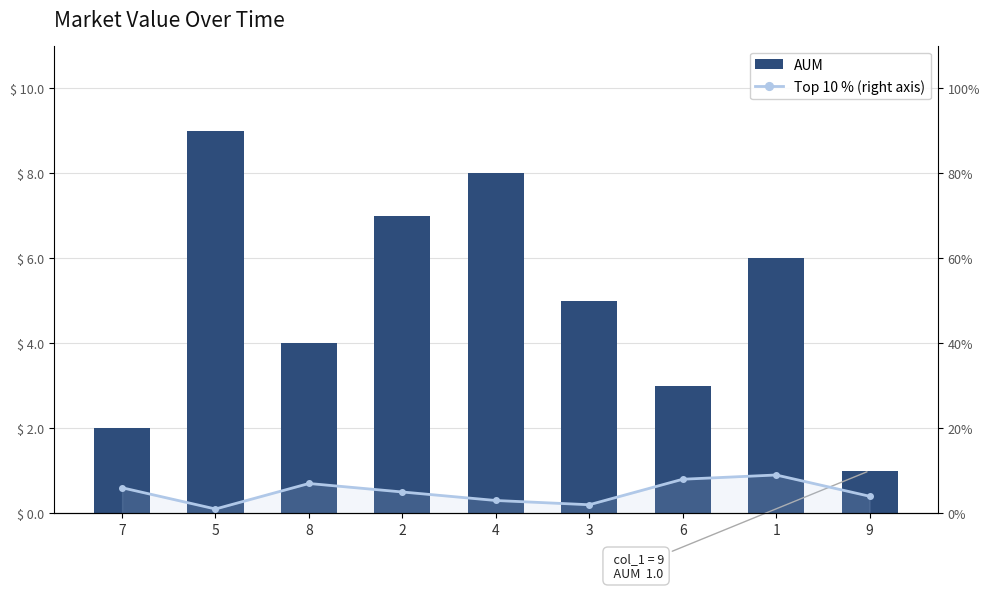

How many data points in Top 10 % (right axis) are less than 5?

4